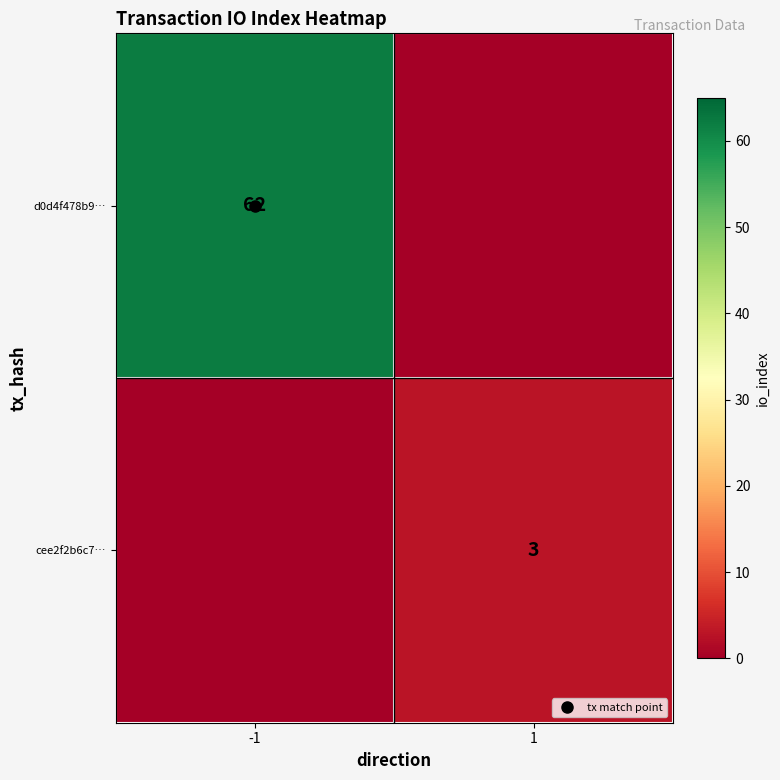

Which category has the lowest value across all series?

1